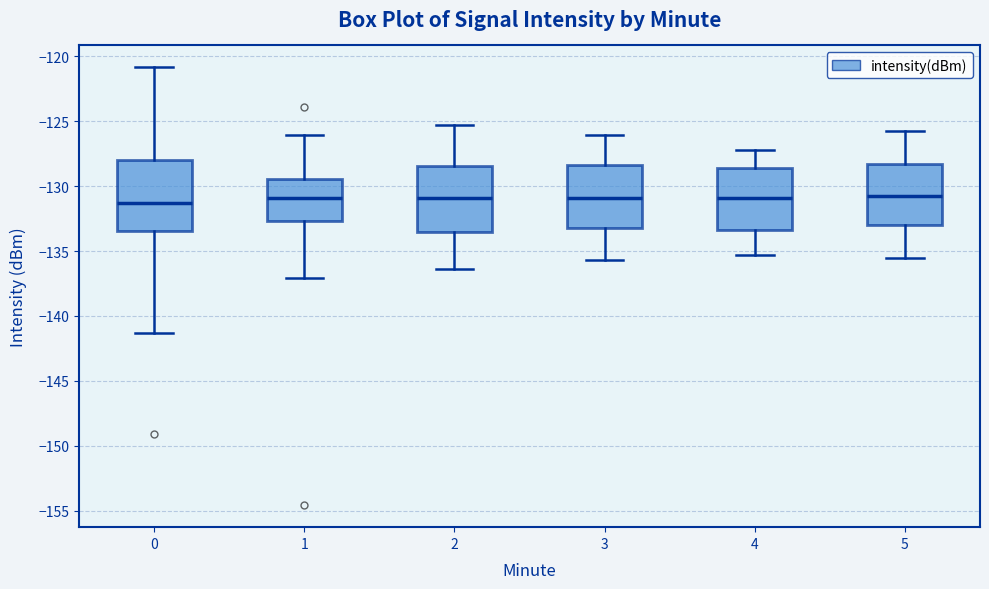

Reading left to right, transcribe this box plot: for each box, give where its median line is, the range the box spans, and where its two whiskers end, as read against the y-axis. The values are not printed on the chart, so give them approximately, as read against the axis.

0: median -131.5, box -133.5 to -128.0, whiskers -141.5 to -121.0
1: median -131.0, box -132.5 to -129.5, whiskers -137.0 to -126.0
2: median -131.0, box -133.5 to -128.5, whiskers -136.5 to -125.5
3: median -131.0, box -133.0 to -128.5, whiskers -135.5 to -126.0
4: median -131.0, box -133.5 to -128.5, whiskers -135.5 to -127.0
5: median -130.5, box -133.0 to -128.5, whiskers -135.5 to -126.0